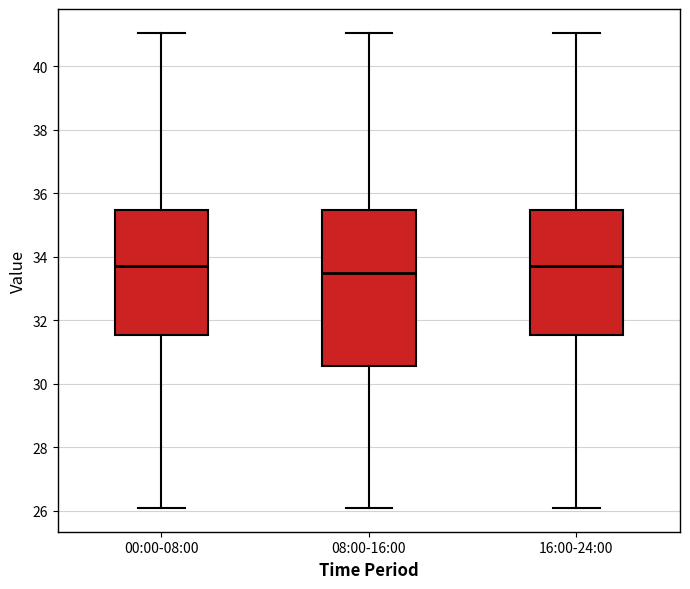

Where does the upper whisker of the box for 00:00-08:00 end on the y-axis? The values are not printed on the chart, so give them approximately, as read against the axis.

41.0